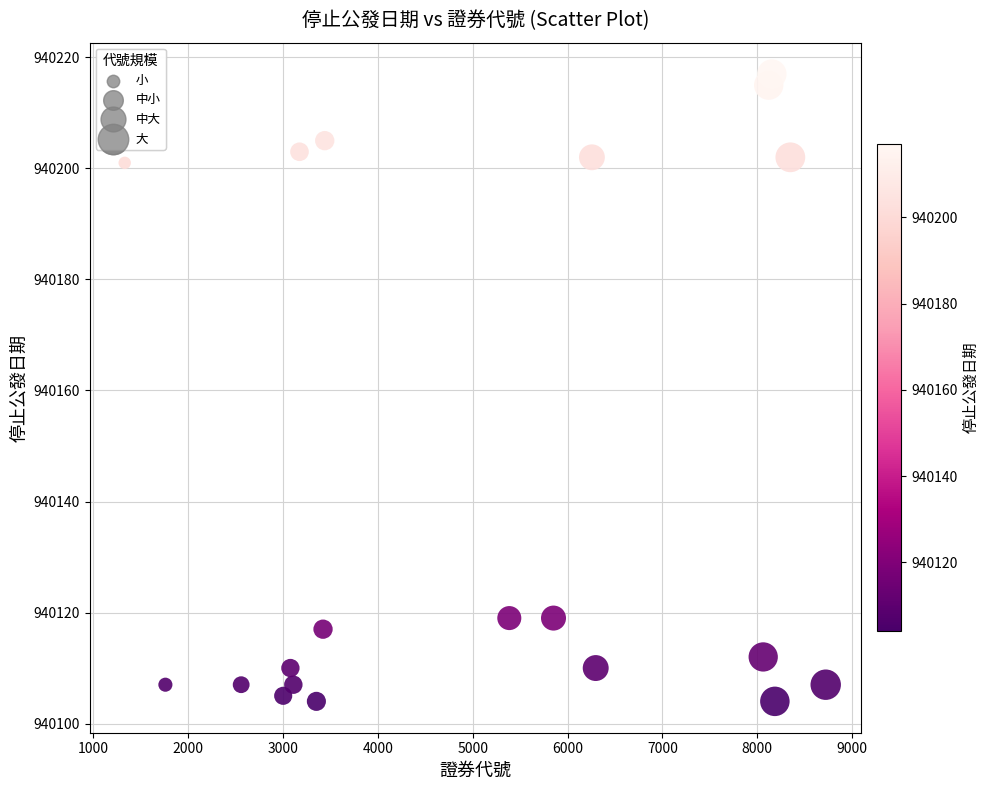

What is the range of X values (max minus min)?

7391